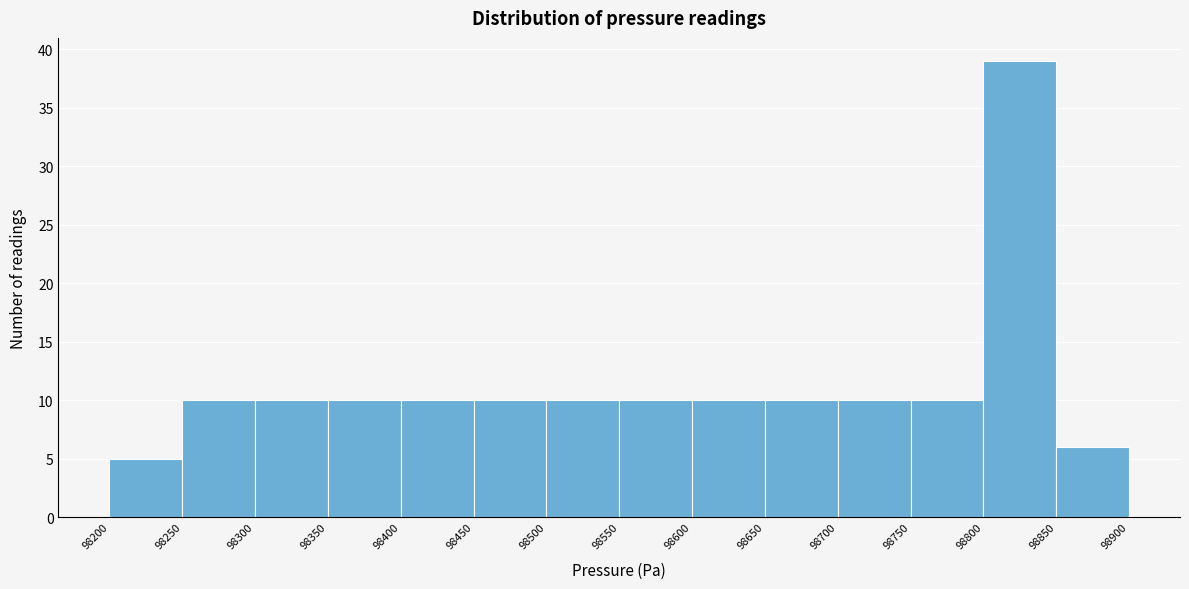

How tall is the bar that spans 98450 to 98500 on the x-axis? The values are not printed on the chart, so give them approximately, as read against the axis.

10